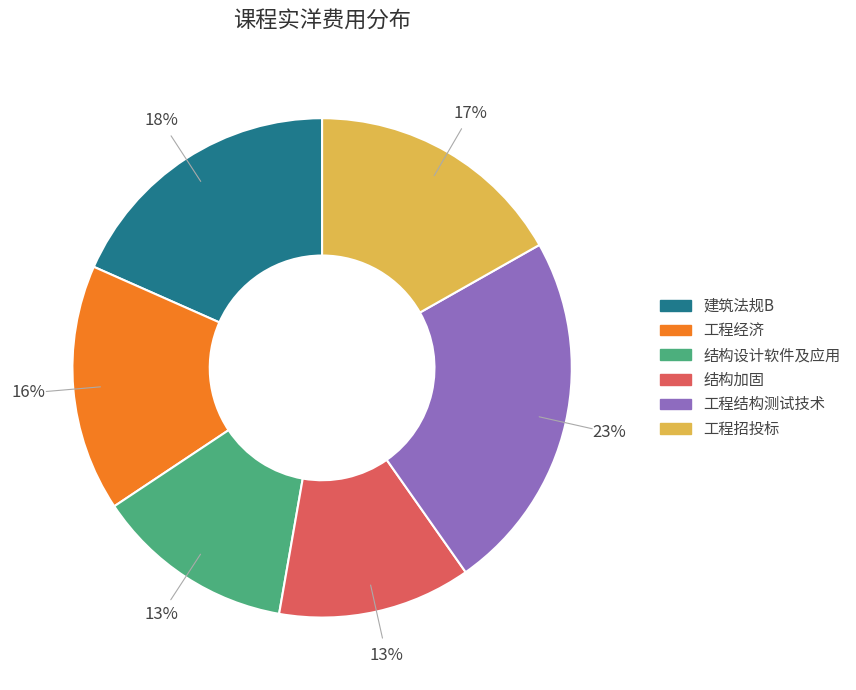

Does any single category account for the majority?

No